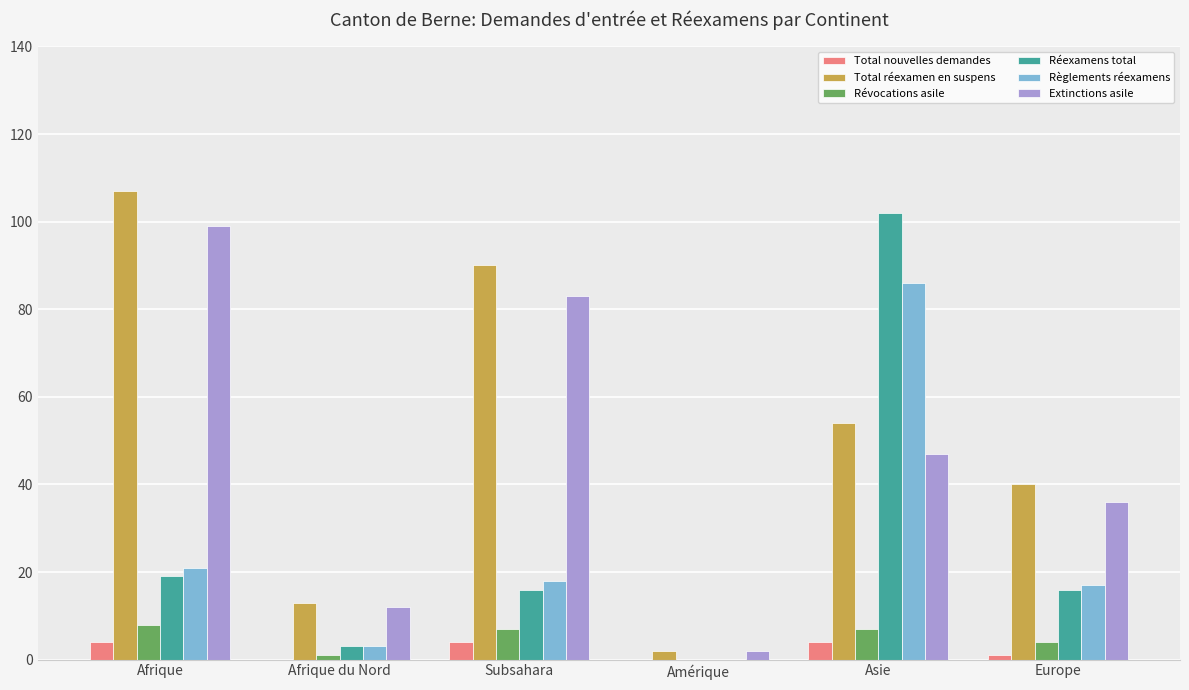

The Extinctions asile series shows 141 at Subsahara. True or false?

False